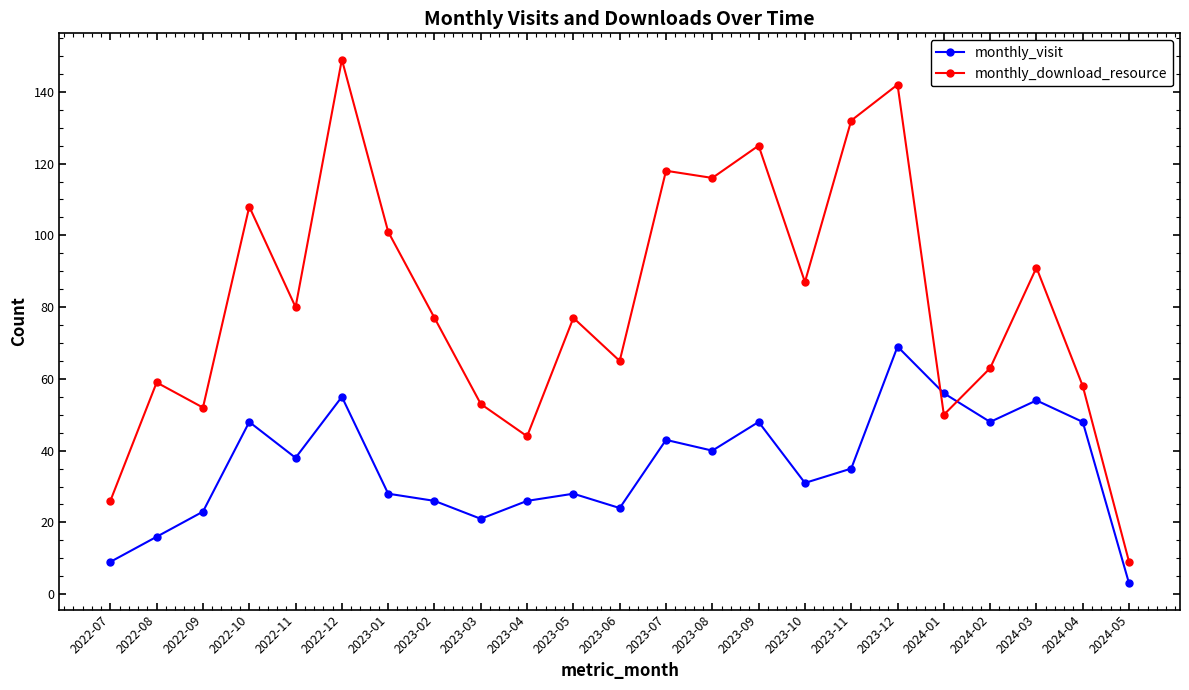

Reading left to right, list all the values displayed in this chart.

monthly_visit: 2022-07=9	2022-08=16	2022-09=23	2022-10=48	2022-11=38	2022-12=55	2023-01=28	2023-02=26	2023-03=21	2023-04=26	2023-05=28	2023-06=24	2023-07=43	2023-08=40	2023-09=48	2023-10=31	2023-11=35	2023-12=69	2024-01=56	2024-02=48	2024-03=54	2024-04=48	2024-05=3
monthly_download_resource: 2022-07=26	2022-08=59	2022-09=52	2022-10=108	2022-11=80	2022-12=149	2023-01=101	2023-02=77	2023-03=53	2023-04=44	2023-05=77	2023-06=65	2023-07=118	2023-08=116	2023-09=125	2023-10=87	2023-11=132	2023-12=142	2024-01=50	2024-02=63	2024-03=91	2024-04=58	2024-05=9